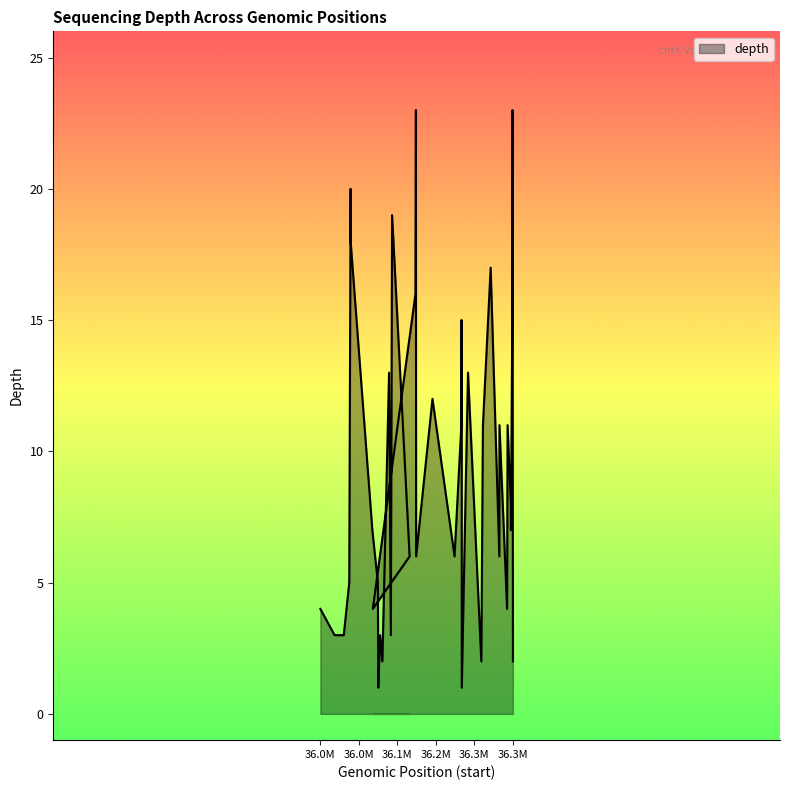

What position from the left is 36336767?

38